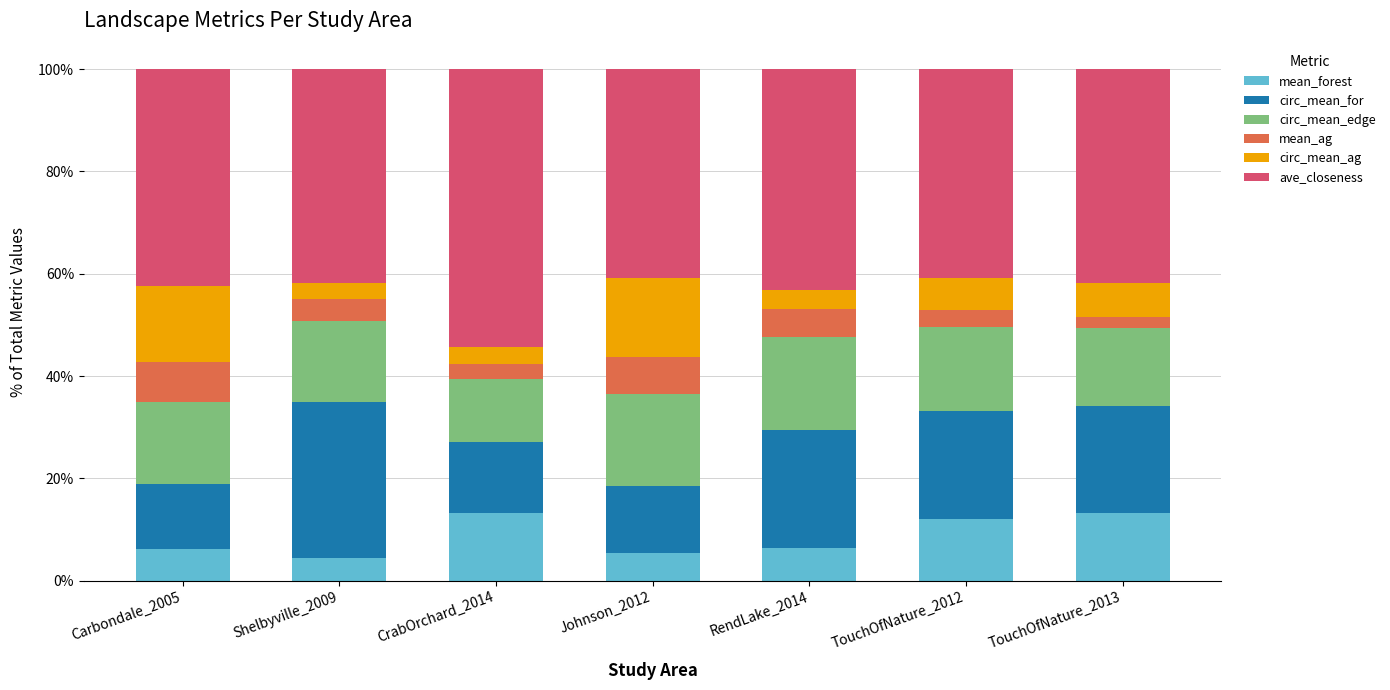

Is it true that mean_forest equals 5.5 at Johnson_2012?

True